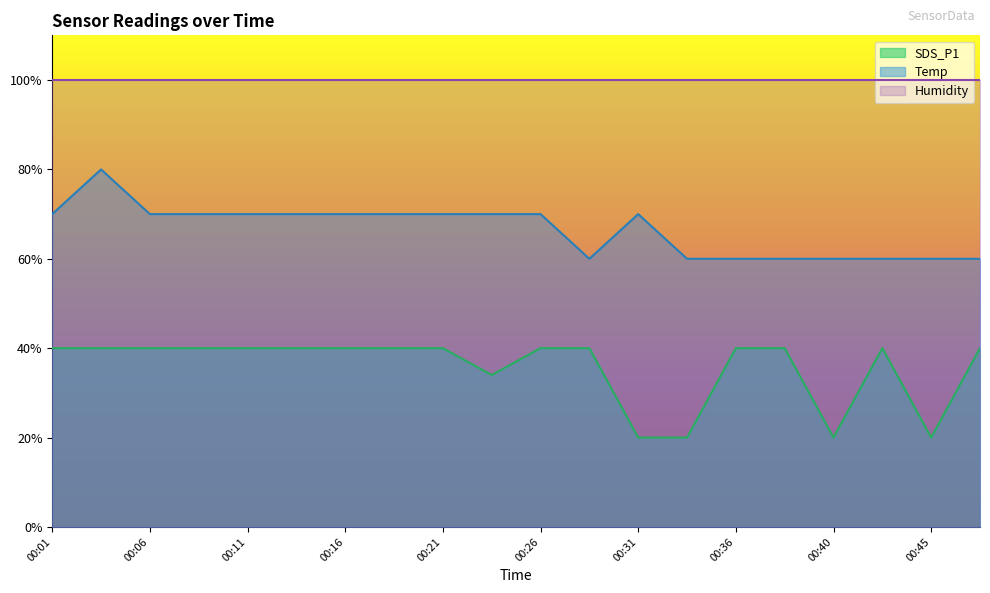

True or false: SDS_P1 has a value of 27.5 at 00:18.

False